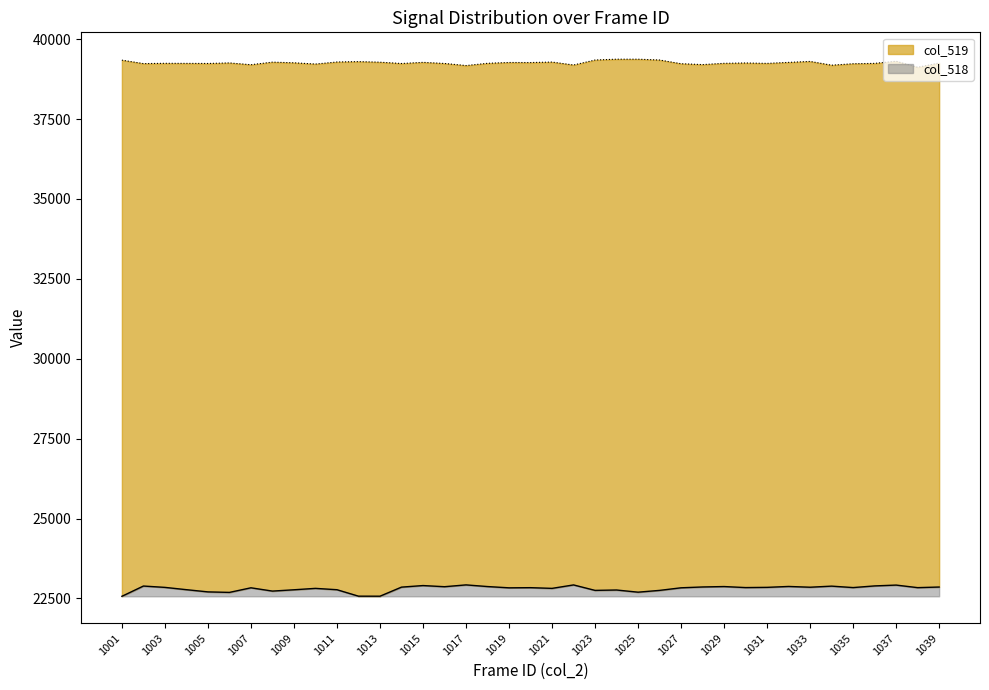

True or false: col_518 and col_519 cross at least once.

False